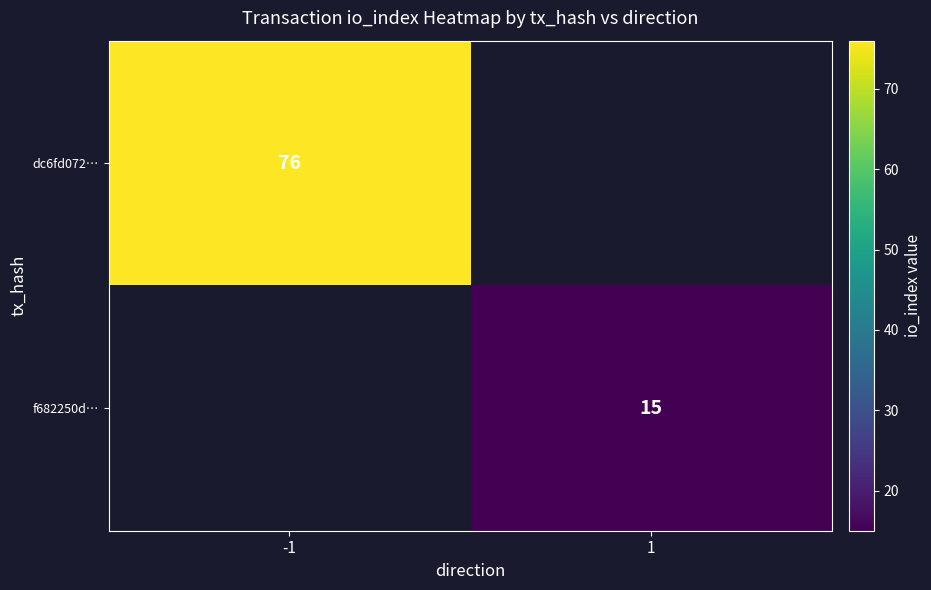

Which category has the highest value across all series?

-1